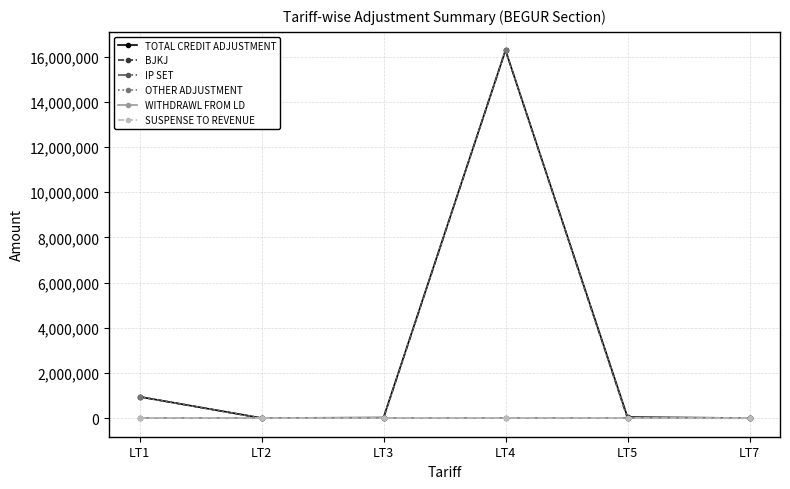

The WITHDRAWL FROM LD series shows -1422.8 at LT2. True or false?

False